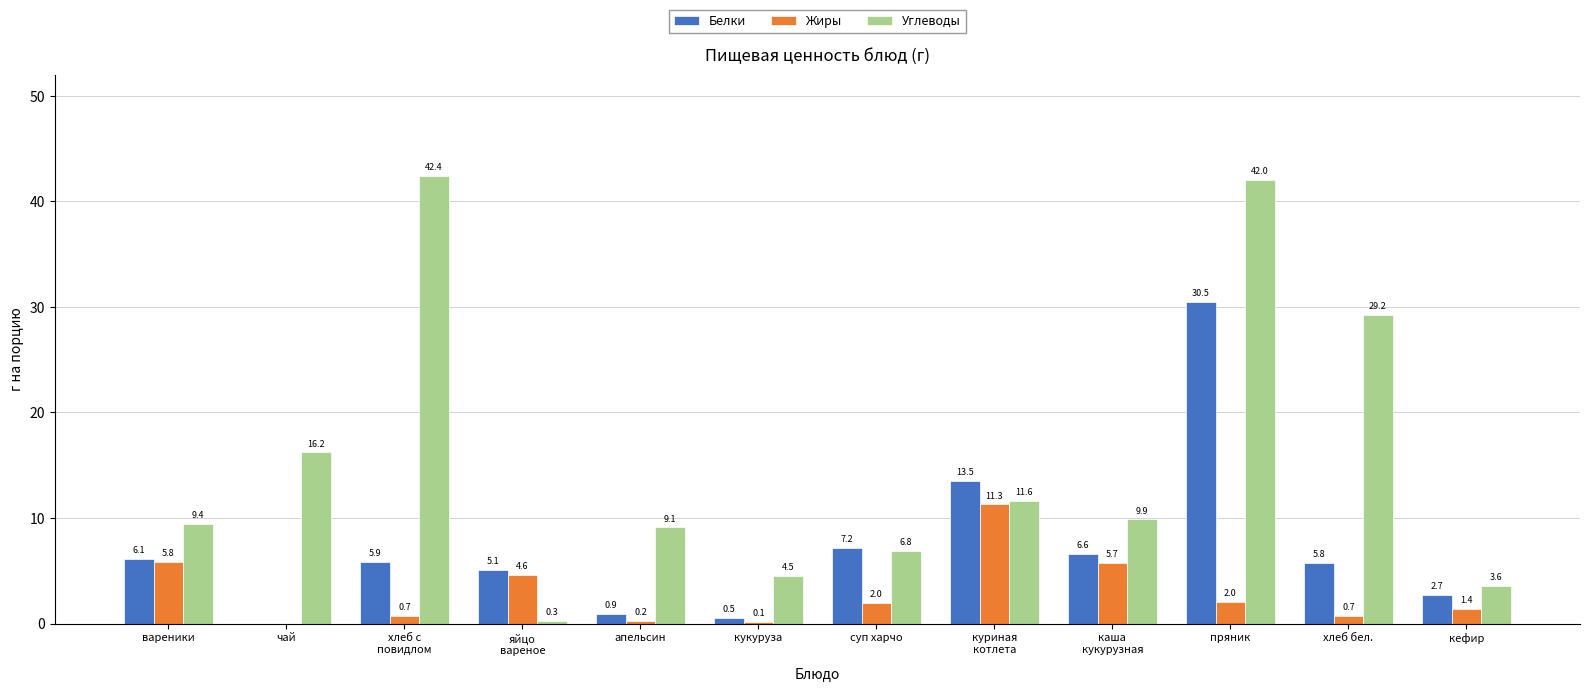

Are the bars horizontal?

No